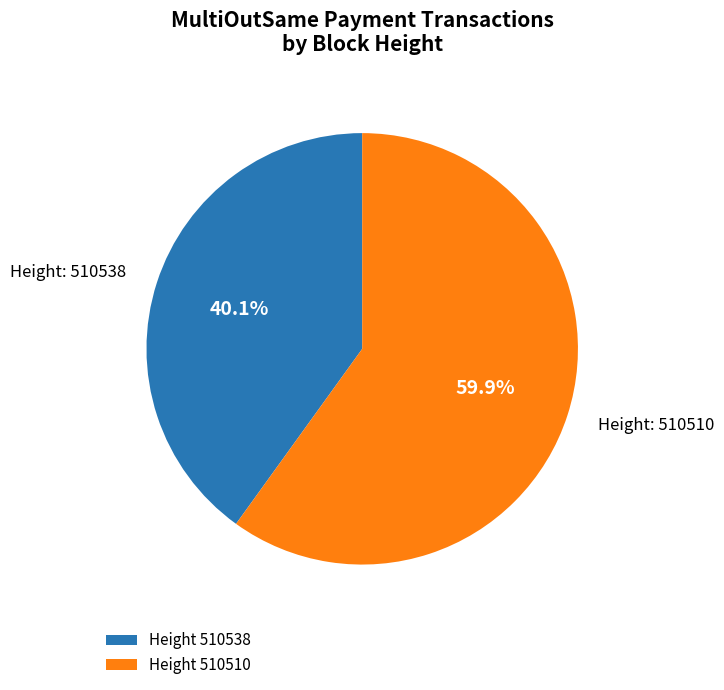

Rank the categories by value from highest to lowest.

Height 510510, Height 510538